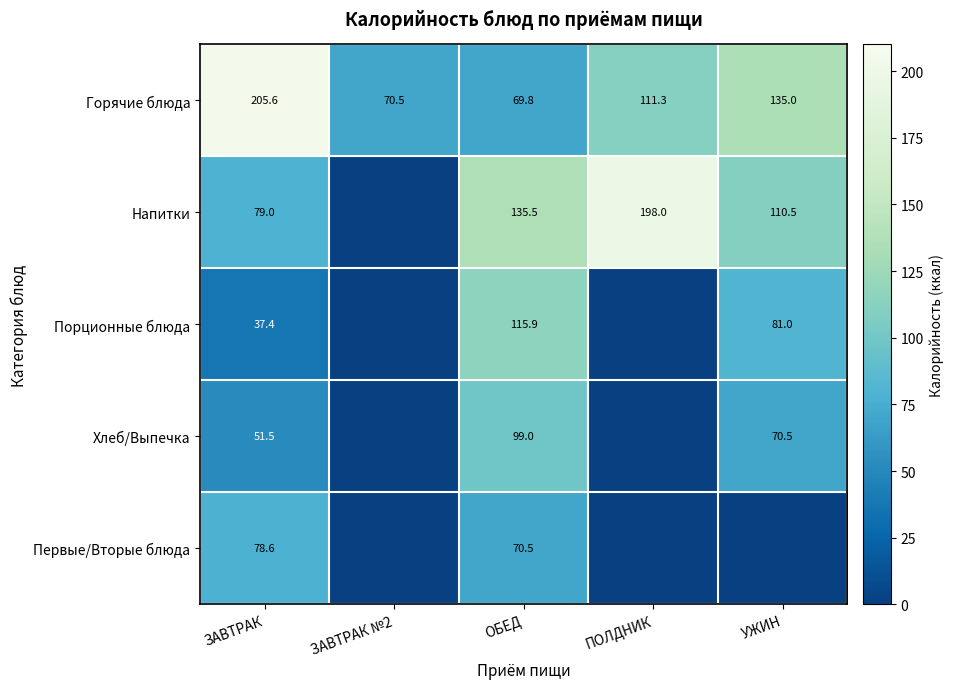

At which label does Горячие блюда first exceed 111?

ЗАВТРАК